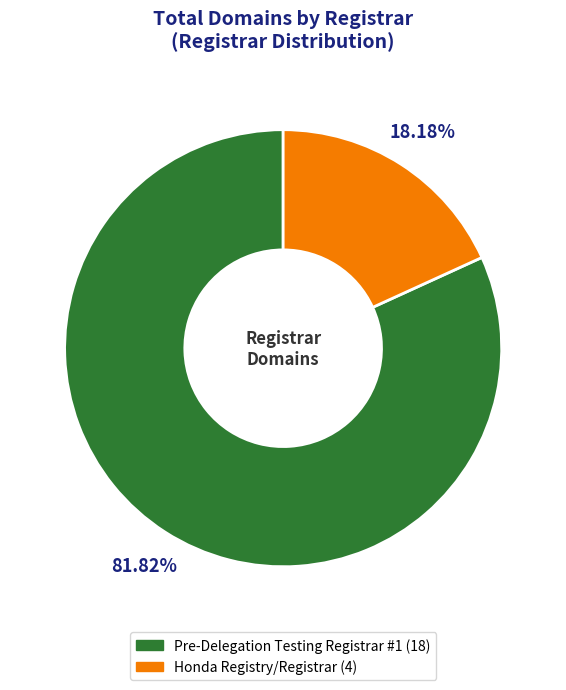

How much of the chart is everything except Honda Registry/Registrar?

81.8%